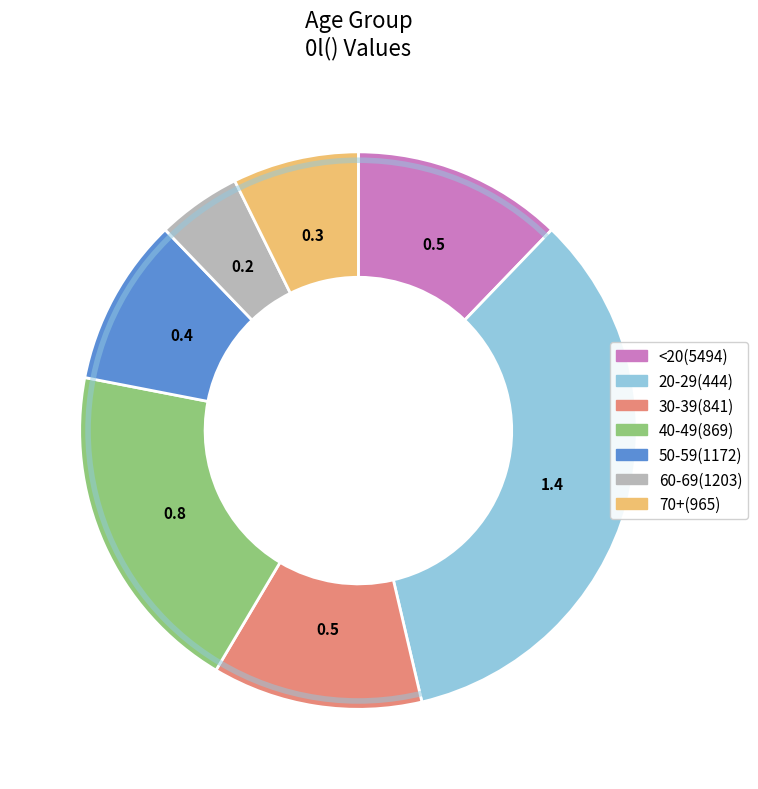

Combined, do 60-69 and 20-29 account for over 50%?

No